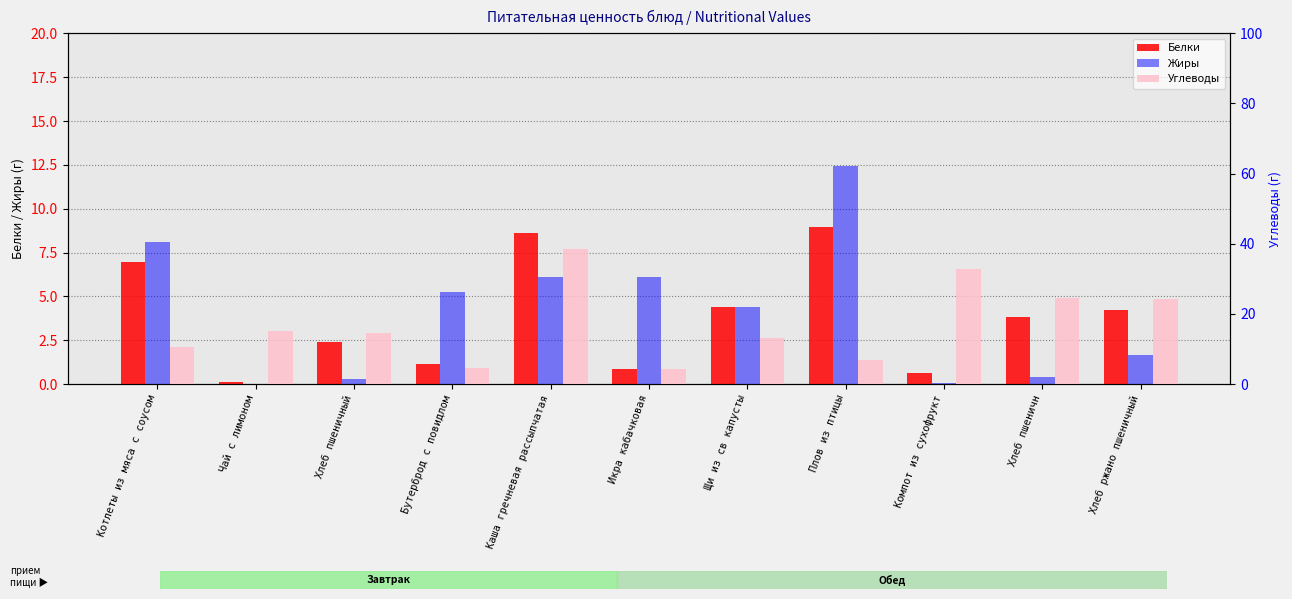

Rank the categories by Белки value from lowest to highest.

Чай с лимоном, Компот из сухофрукт, Икра кабачковая, Бутерброд с повидлом, Хлеб пшеничный, Хлеб пшеничн, Хлеб ржано пшеничный, Щи из св капусты, Котлеты из мяса с соусом, Каша гречневая рассыпчатая, Плов из птицы